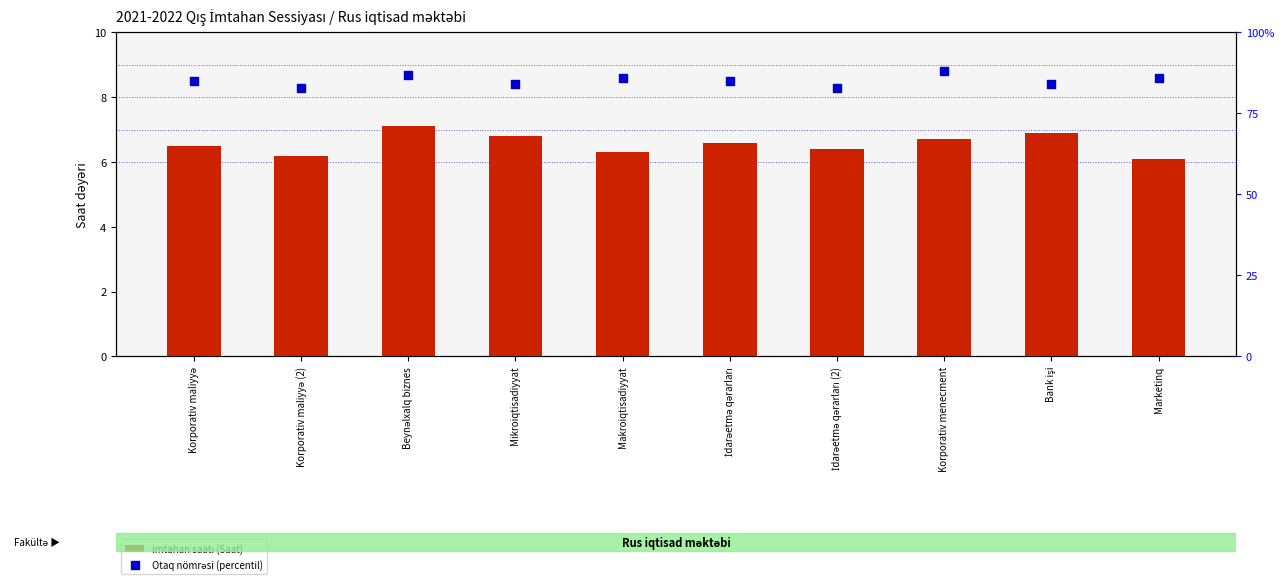

Which series reaches the maximum Y coordinate?

Otaq nömrəsi (percentil)